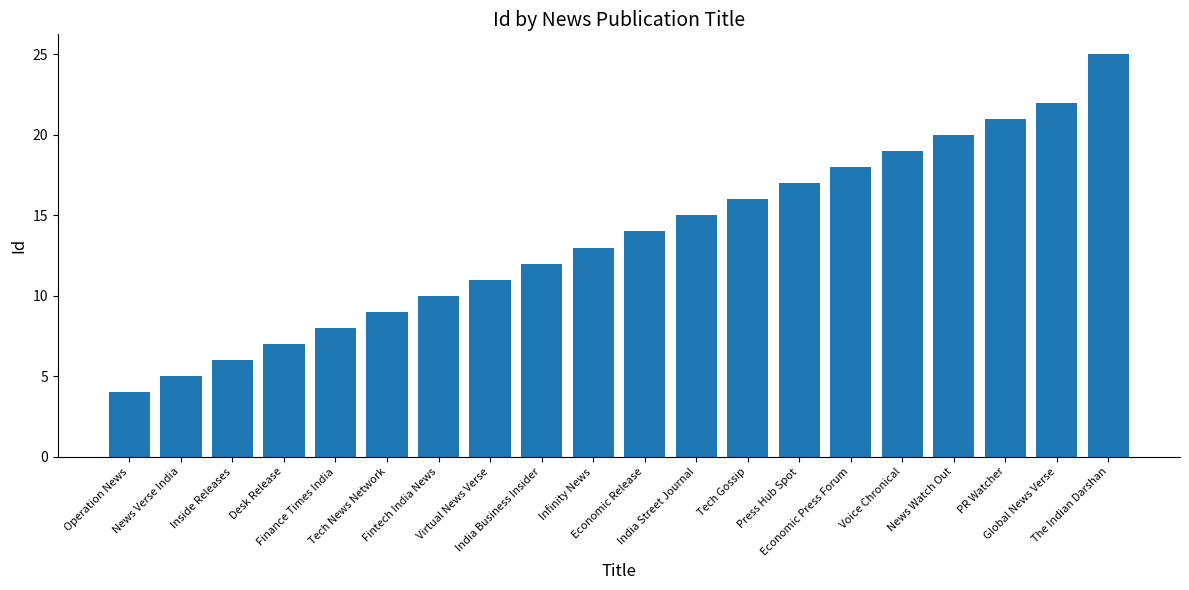

How many data points are less than 14?

10